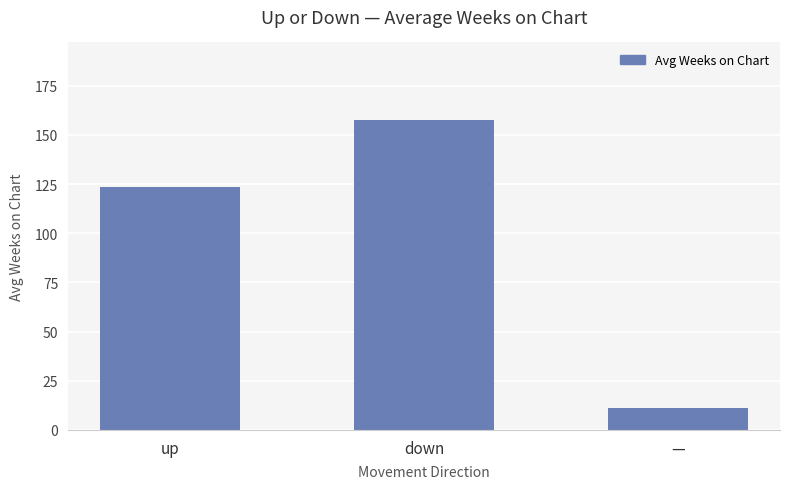

Are the bars grouped side by side (vs. stacked)?

No